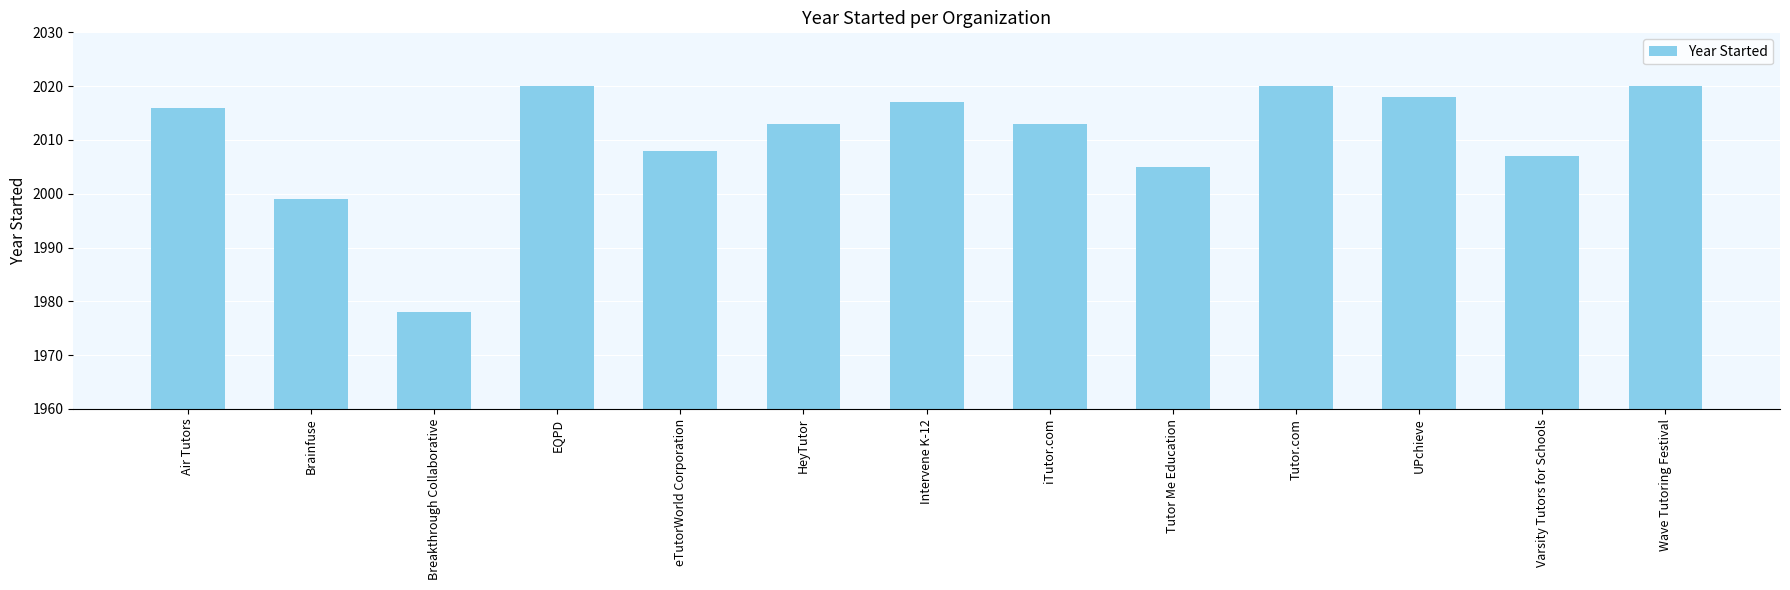

What is the ratio of the value at HeyTutor to the value at Breakthrough Collaborative?

1.0